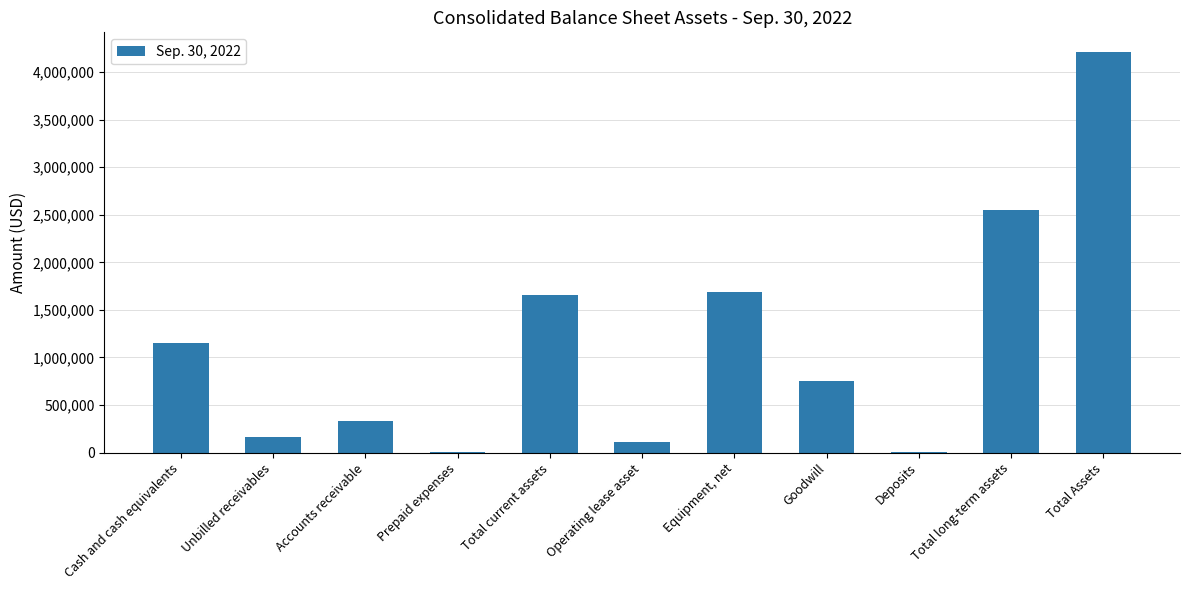

At which category does the chart reach its peak across all series?

Total Assets